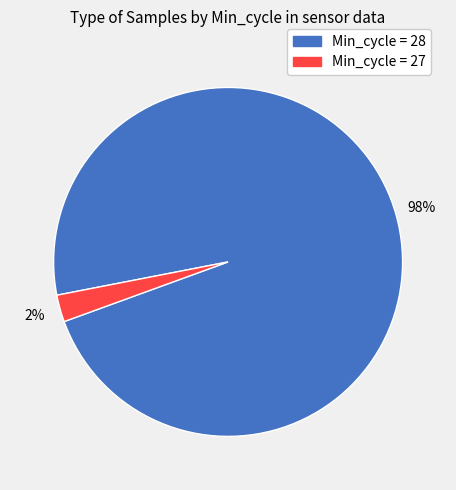

Is there any slice that represents more than half of the pie?

Yes